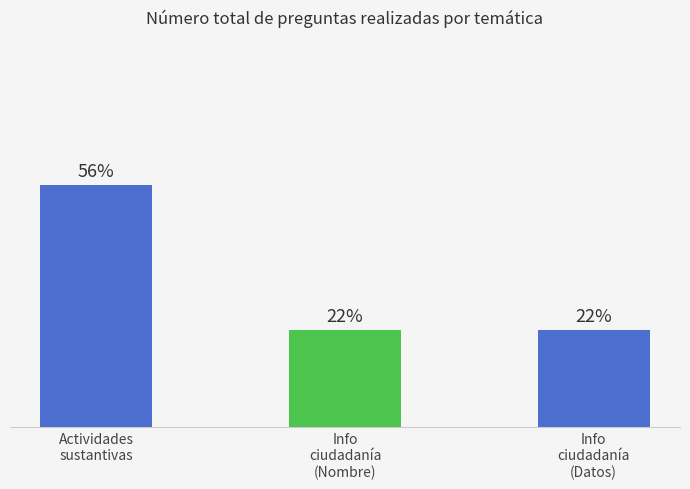

Are the bars horizontal?

No